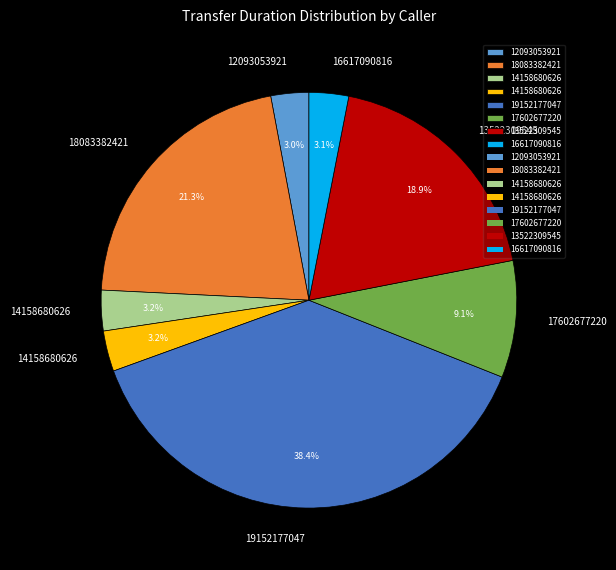

Is there a majority slice in this chart?

No